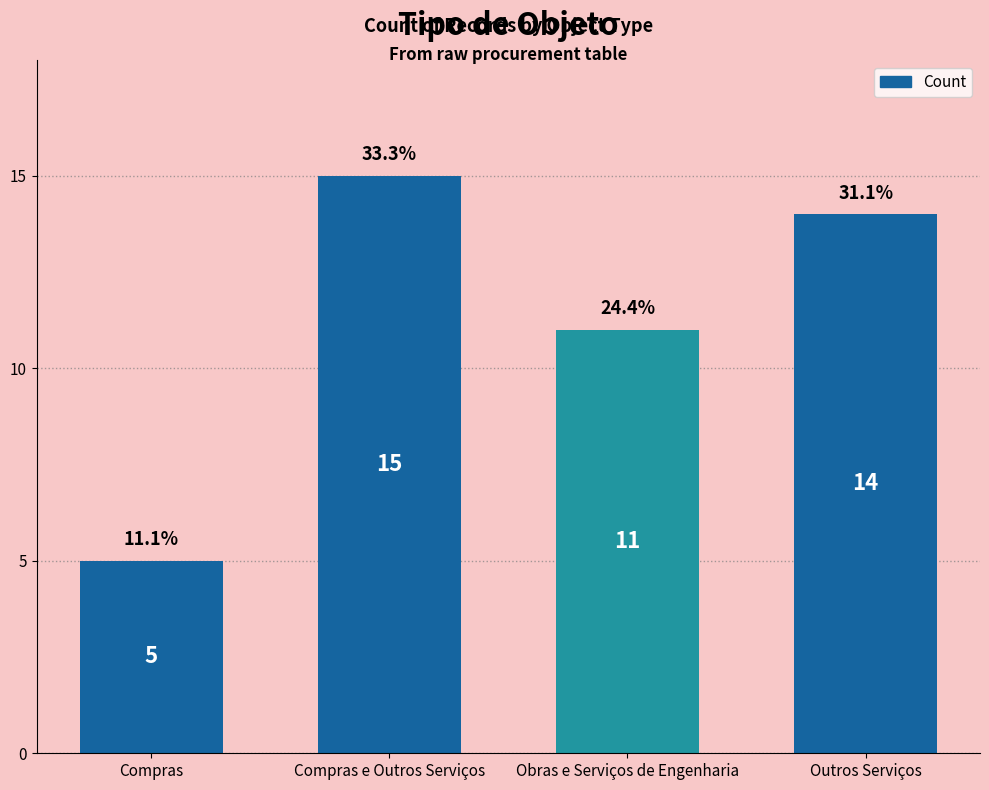

Reading left to right, extract all data points from this chart.

5	15	11	14